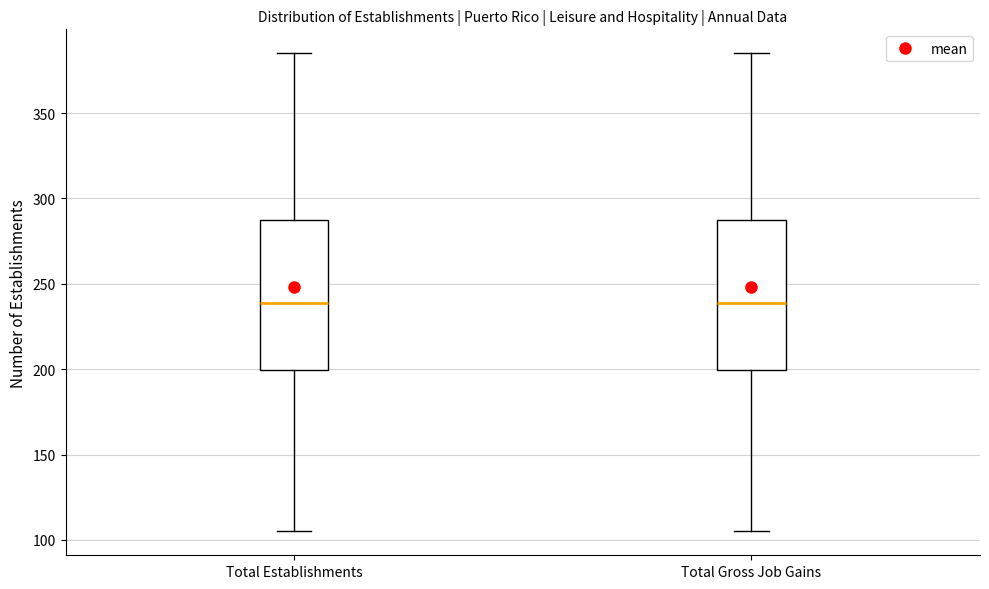

Reading left to right, read every box against the y-axis: the position of its median line, the range the box covers, and the ends of its whiskers. The values are not printed on the chart, so give them approximately, as read against the axis.

Total Establishments: median 240, box 200 to 290, whiskers 105 to 385
Total Gross Job Gains: median 240, box 200 to 290, whiskers 105 to 385